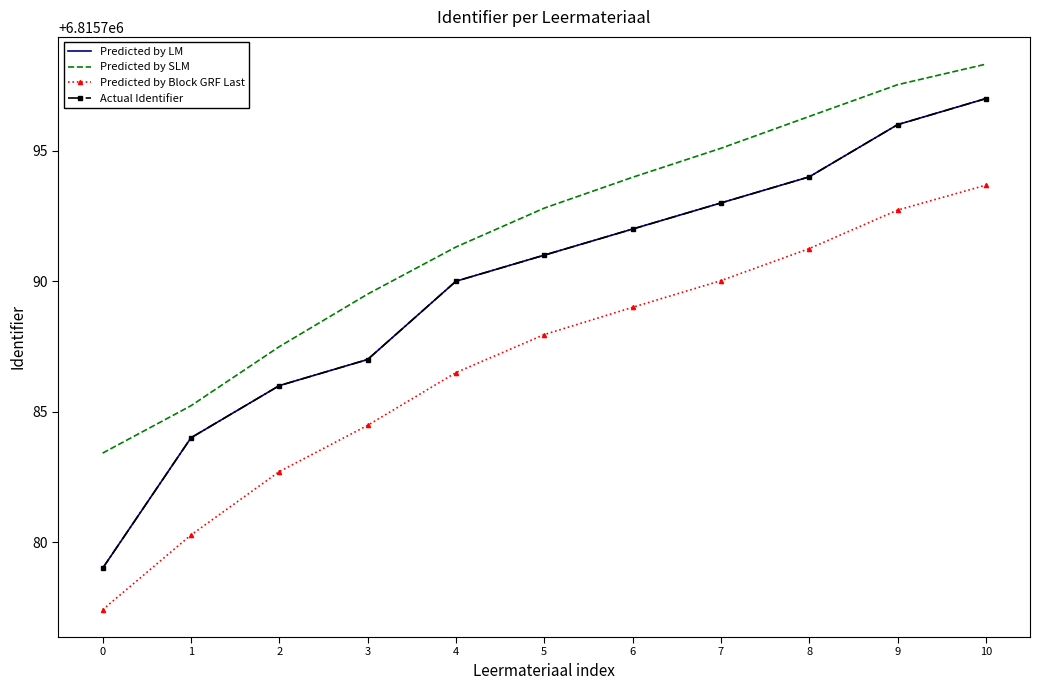

Reading right to left, extract all data points from this chart.

Predicted by LM: 6815797.0	6815796.0	6815794.0	6815793.0	6815792.0	6815791.0	6815790.0	6815787.0	6815786.0	6815784.0	6815779.0
Predicted by SLM: 6815798.3	6815797.5	6815796.3	6815795.1	6815794.0	6815792.8	6815791.3	6815789.5	6815787.5	6815785.2	6815783.4
Predicted by Block GRF Last: 6815793.7	6815792.7	6815791.3	6815790.0	6815789.0	6815788.0	6815786.5	6815784.5	6815782.7	6815780.3	6815777.4
Actual Identifier: 6815797.0	6815796.0	6815794.0	6815793.0	6815792.0	6815791.0	6815790.0	6815787.0	6815786.0	6815784.0	6815779.0